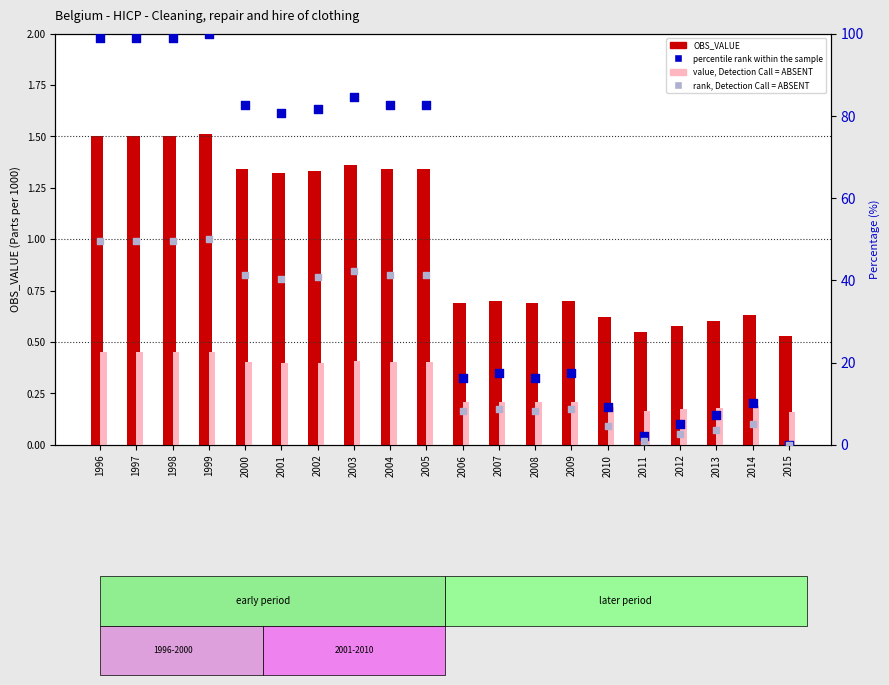

Which series has the widest spread of Y values?

percentile rank within the sample